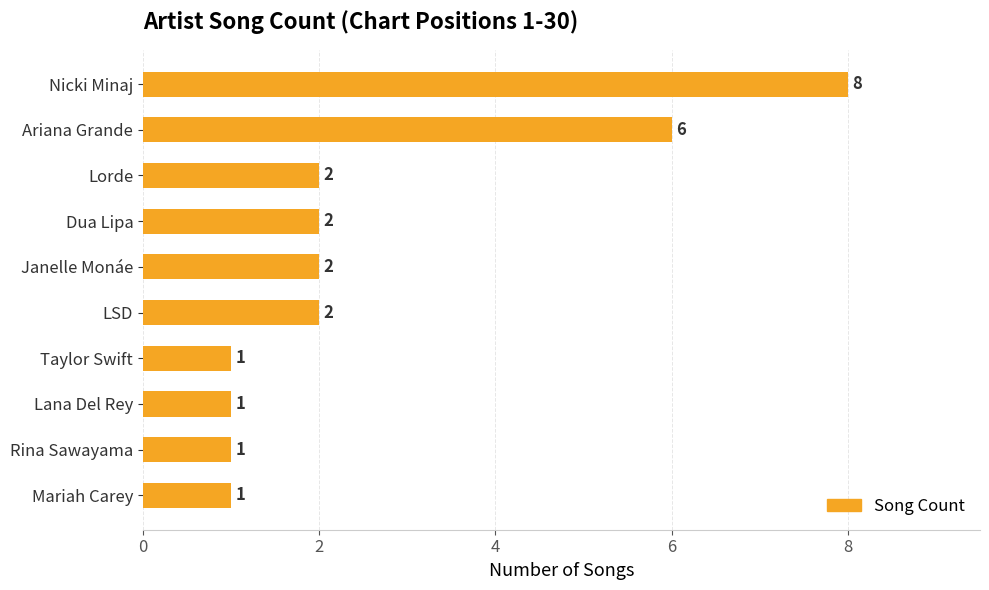

True or false: the data shows 8 at Nicki Minaj.

True